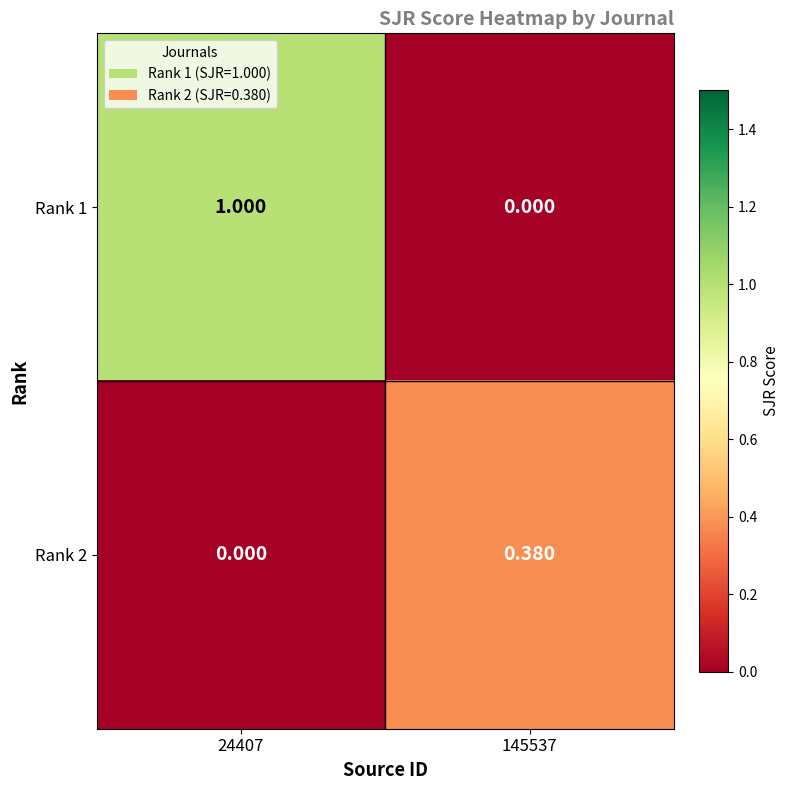

What is the spread (max minus min) of values at 24407?

1.0